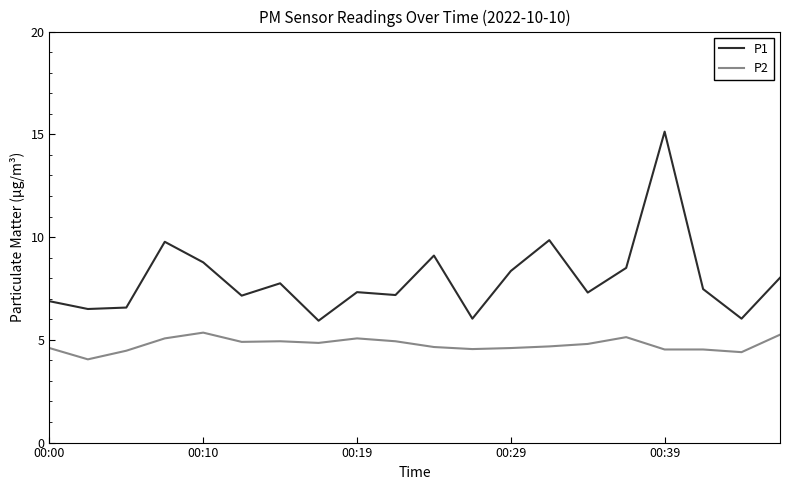

What is the maximum value shown in the chart?

15.1